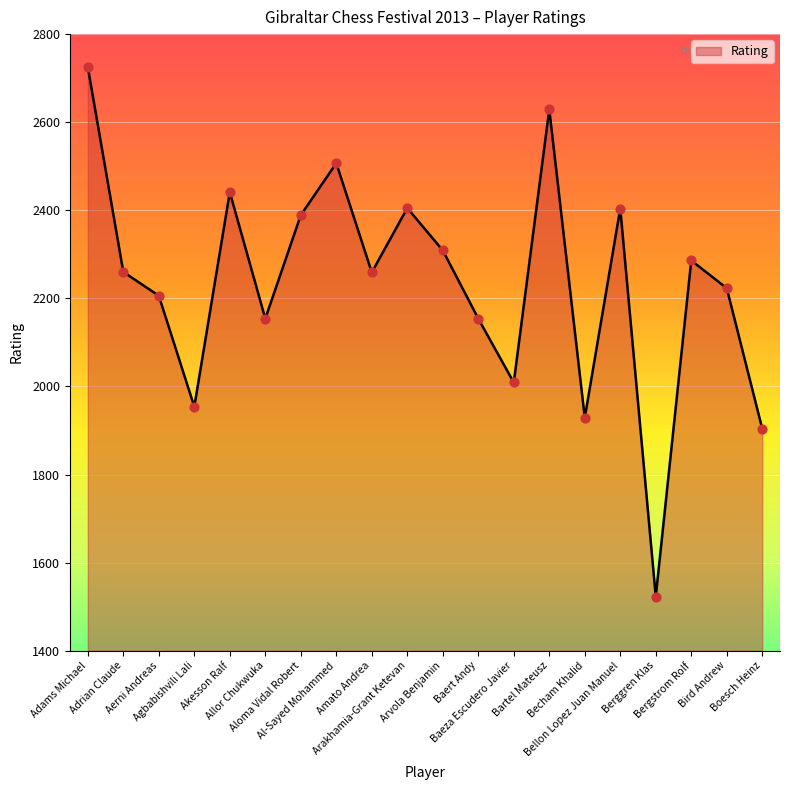

What is the ratio of the value at Amato Andrea to the value at Becham Khalid?

1.2